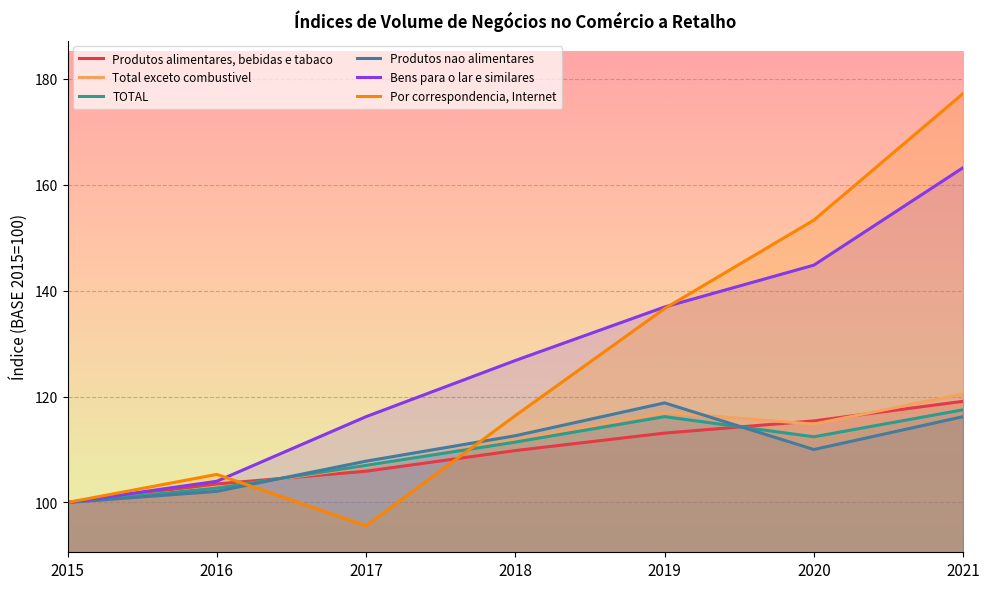

In Por correspondencia, Internet, how many points are higher than both neighbors (excluding endpoints)?

1